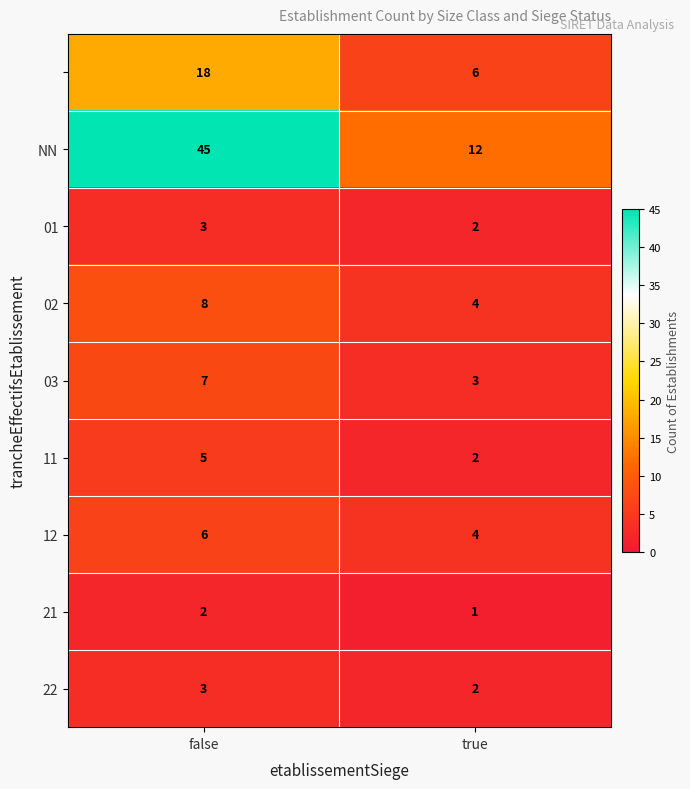

What is the spread (max minus min) of values at false?

43